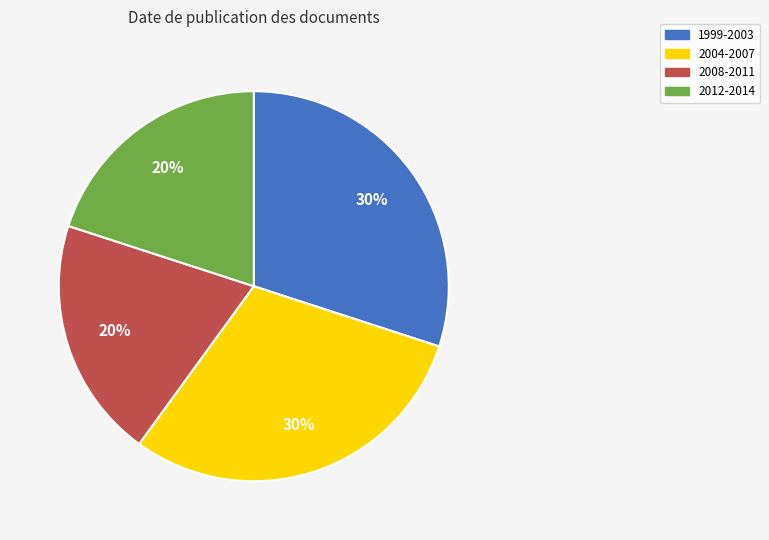

To the nearest percent, what is the average slice percentage?

25%